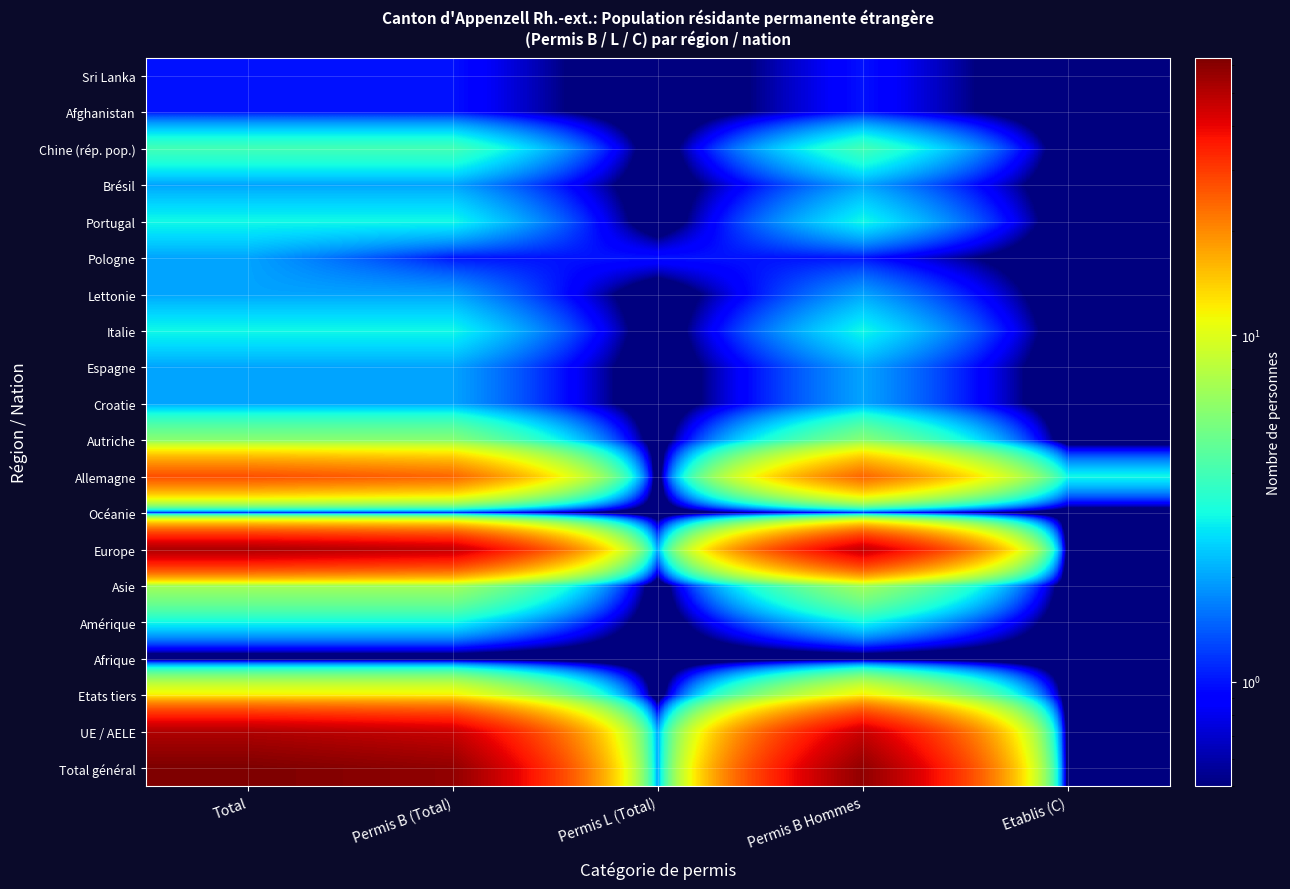

What is the maximum value shown in the chart?

63.0